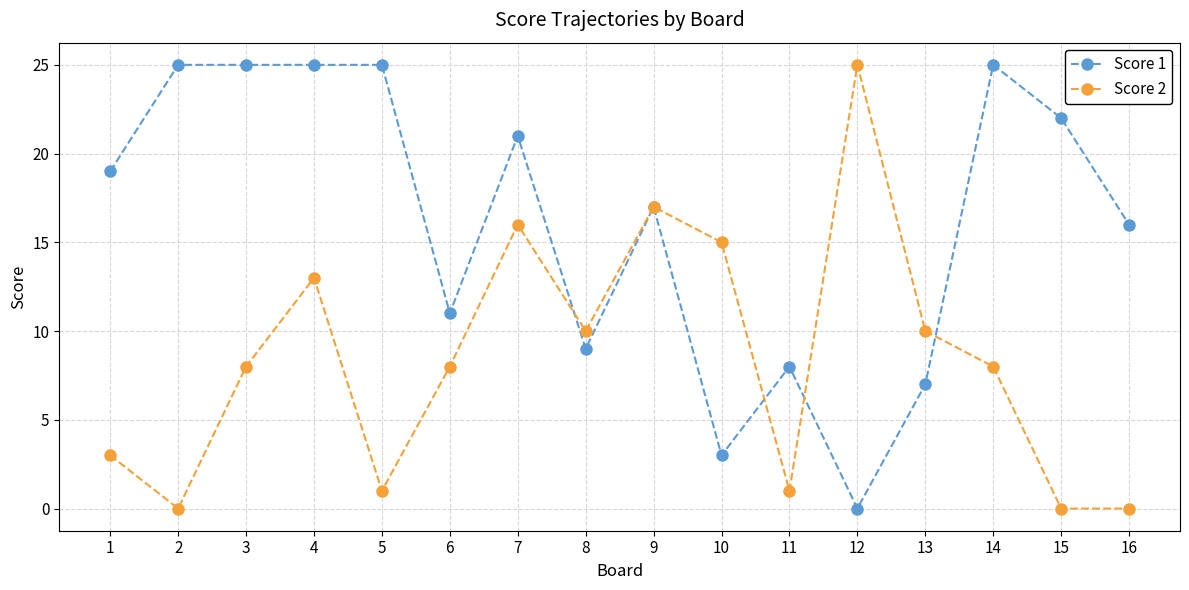

What is the difference between the highest and lowest values at 2?

25